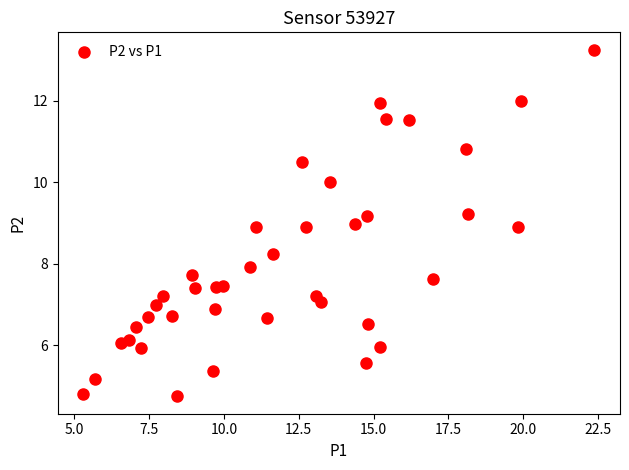

What is the range of Y values (max minus min)?

8.5